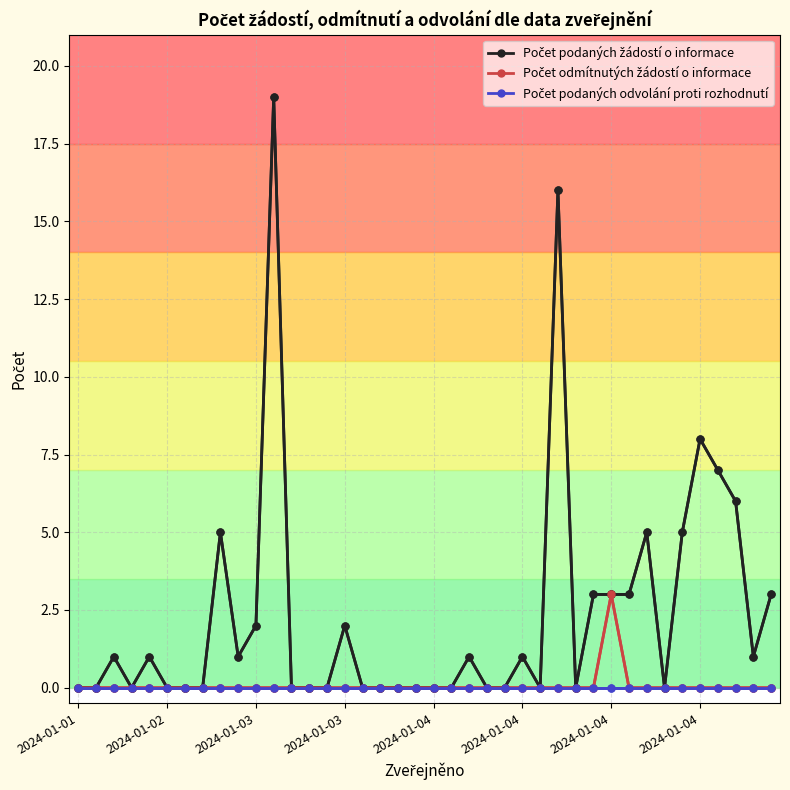

At which category is the sum across all series the highest?

11